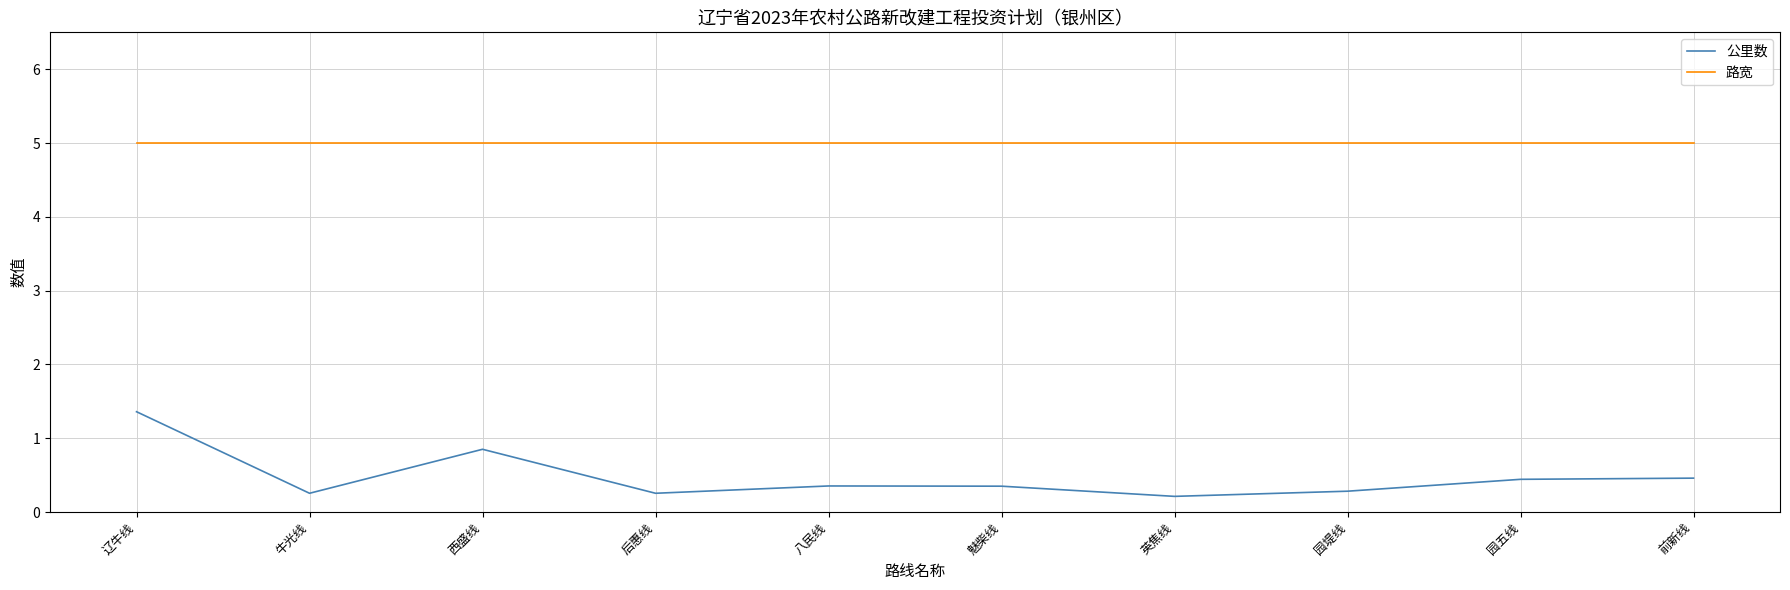

Between 八民线 and 英焦线, which series saw the biggest shift?

公里数